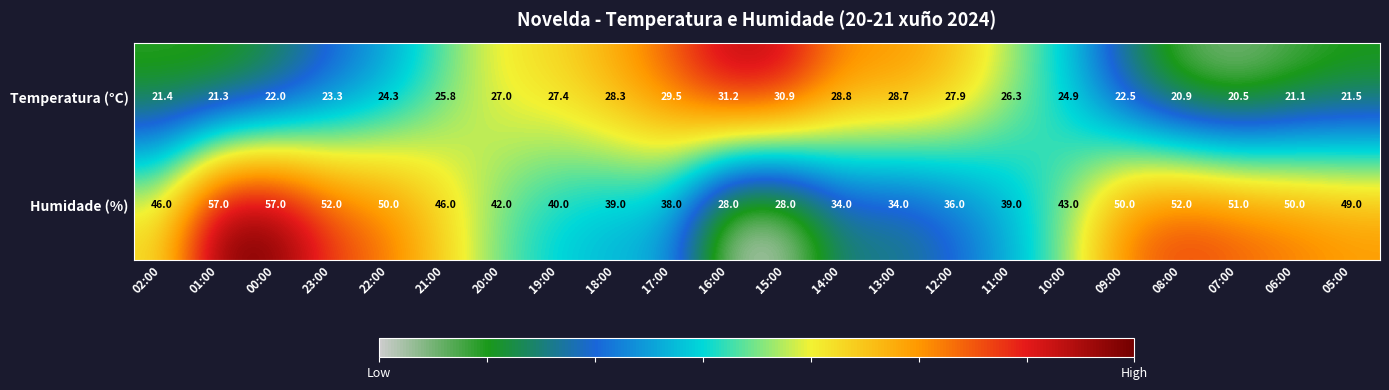

Which series has the largest range (max minus min)?

Humidade (%)